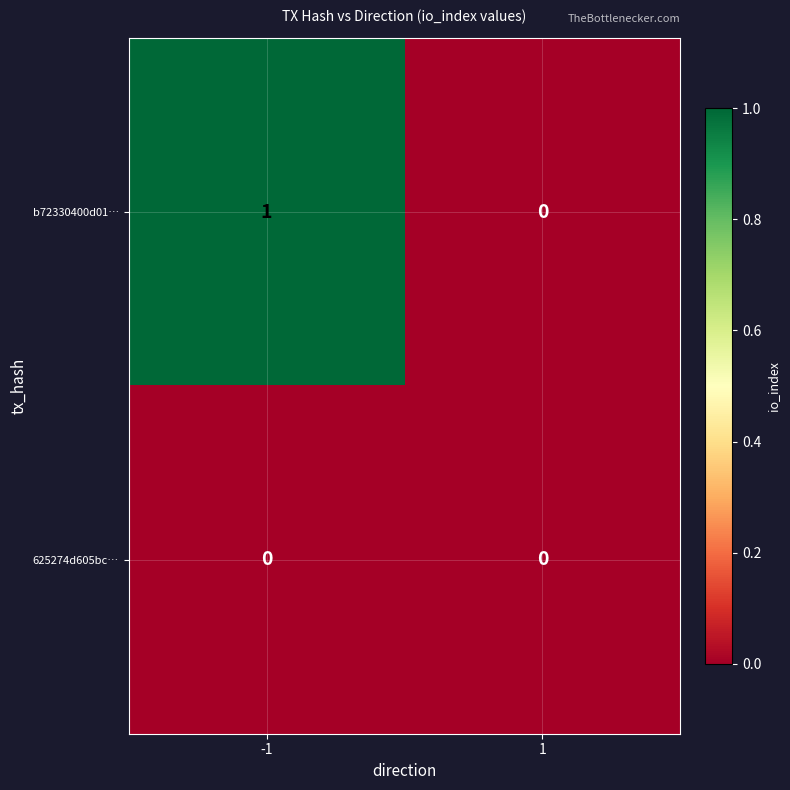

The value of 625274d605bc… at 1 is 0. True or false?

True